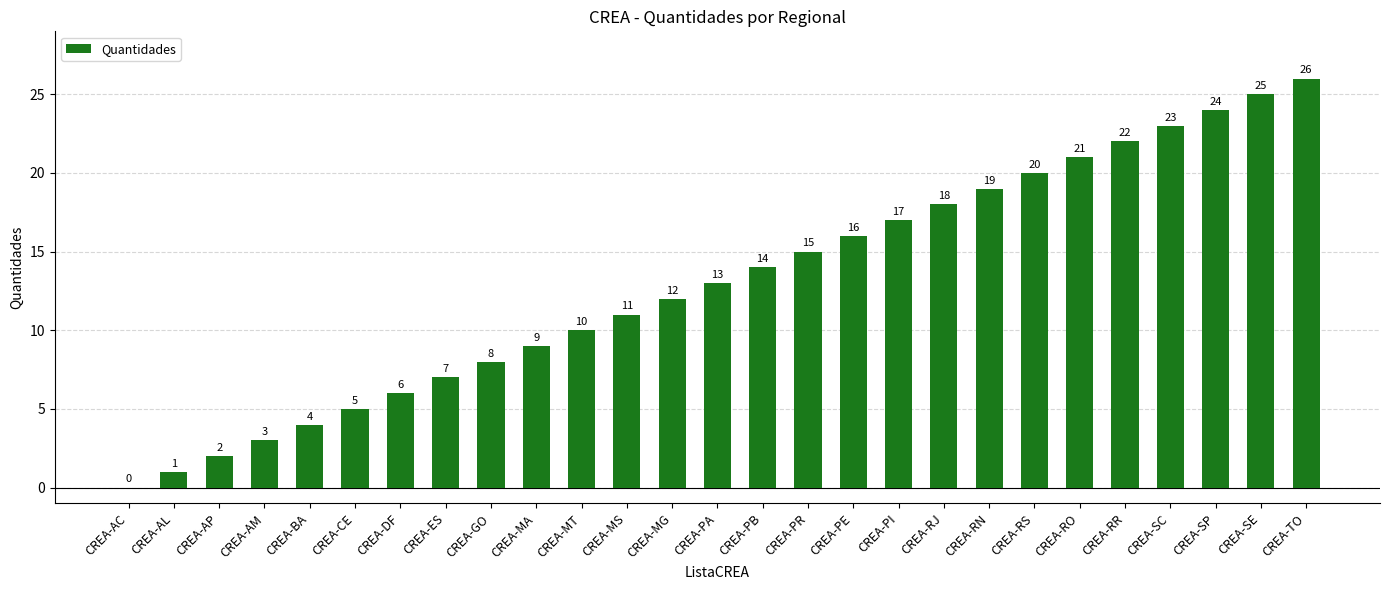

How many values are above zero?

26